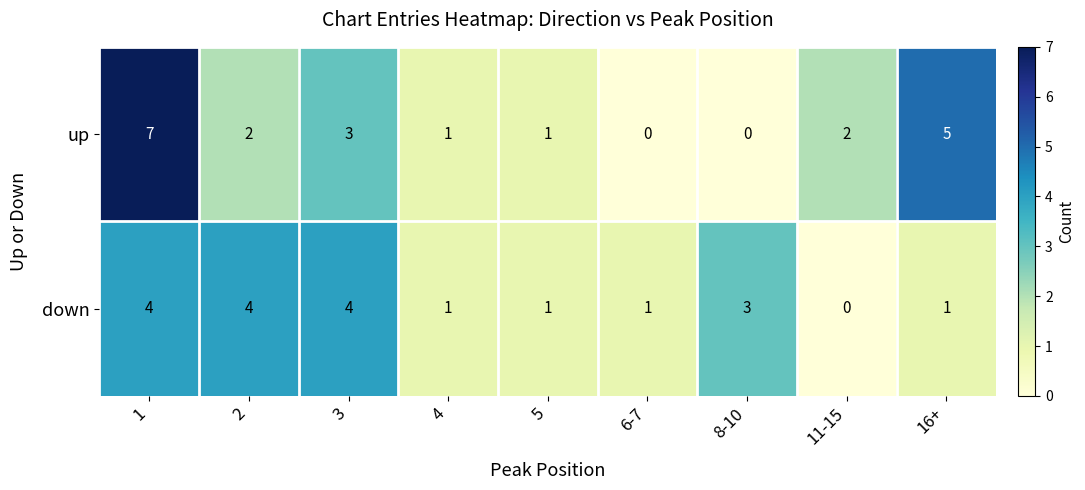

What is the sum of the down values at 1 and 6-7?

5